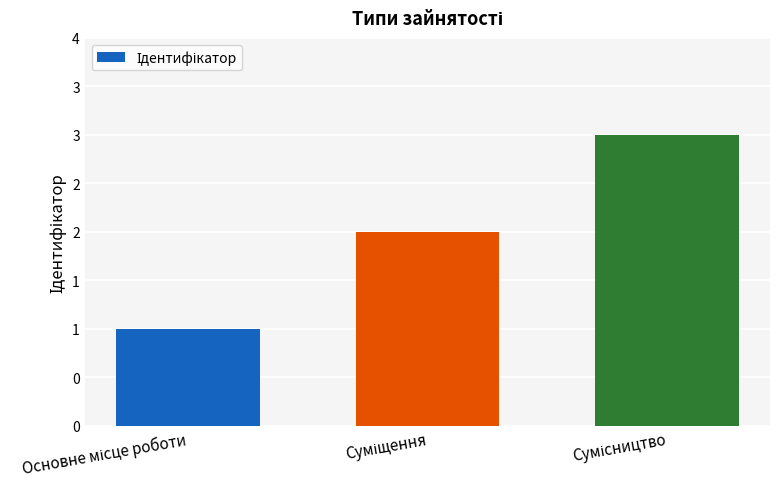

Is it true that the value at Сумісництво is 2?

False